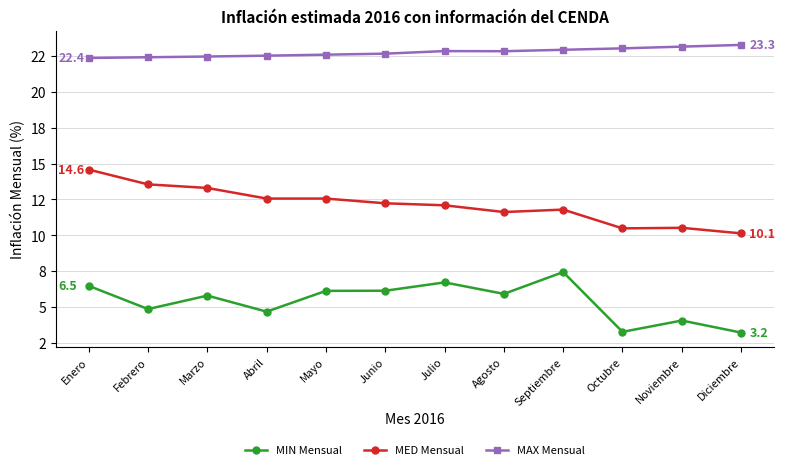

What is the spread (max minus min) of values at Mayo?

16.5